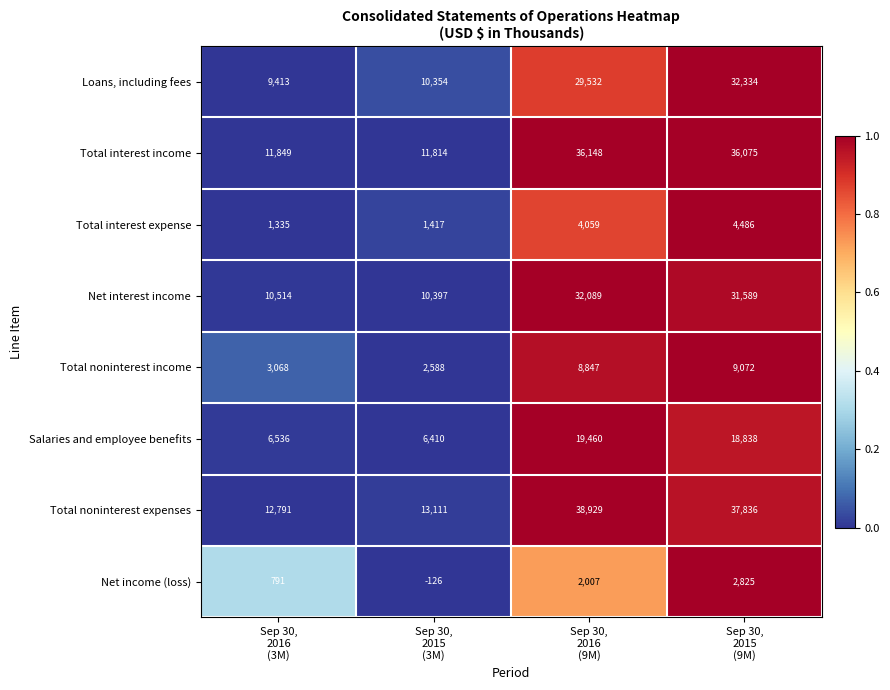

What is the greatest value displayed?

38929